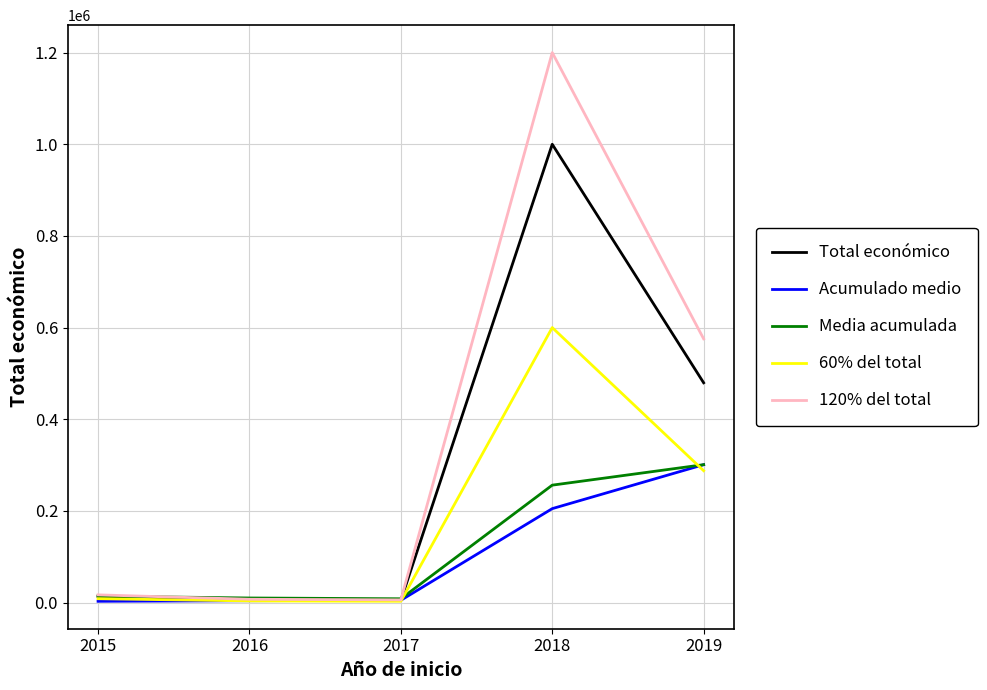

What is the greatest value displayed?

1199990.4